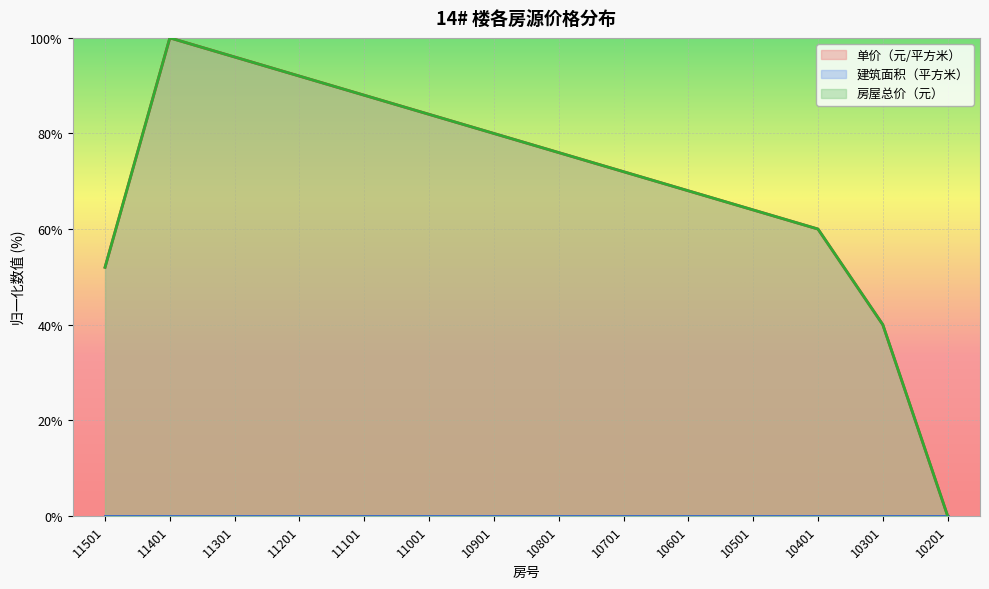

Rank the series by their average value, from lowest to highest.

单价（元/平方米）, 房屋总价（元）